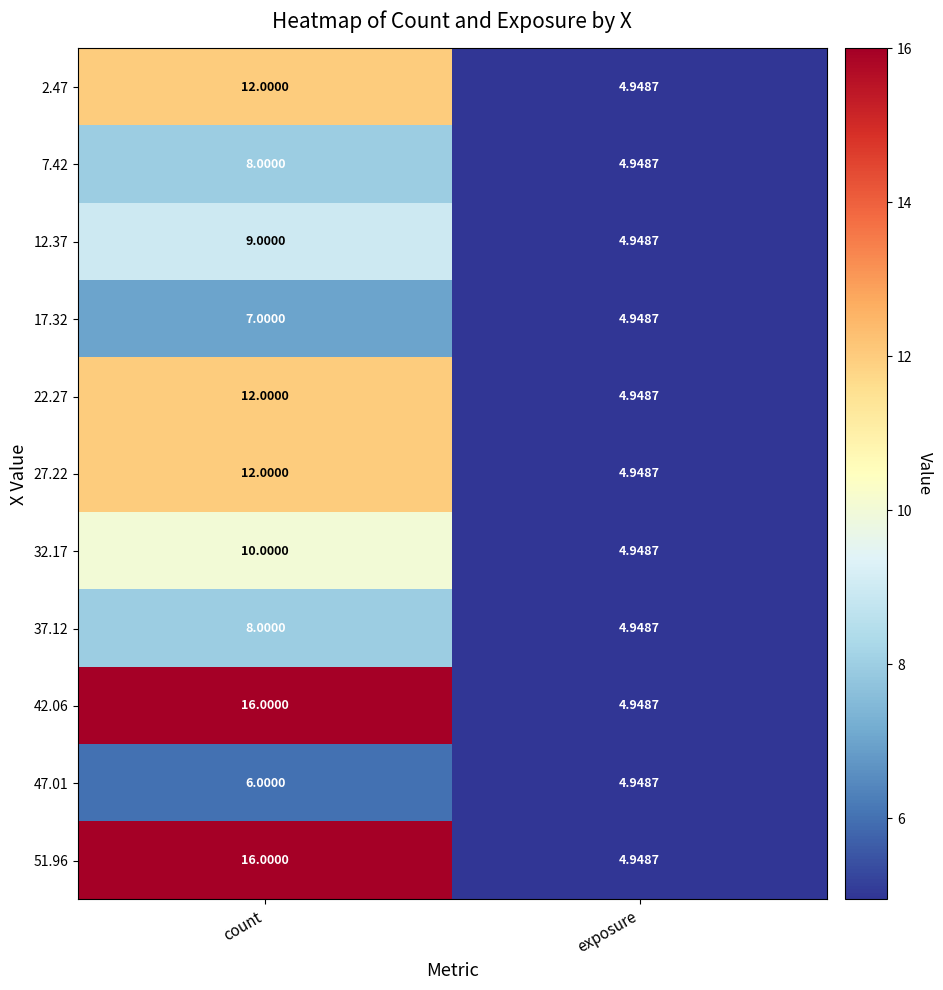

At which label does 32.17 reach its peak?

count